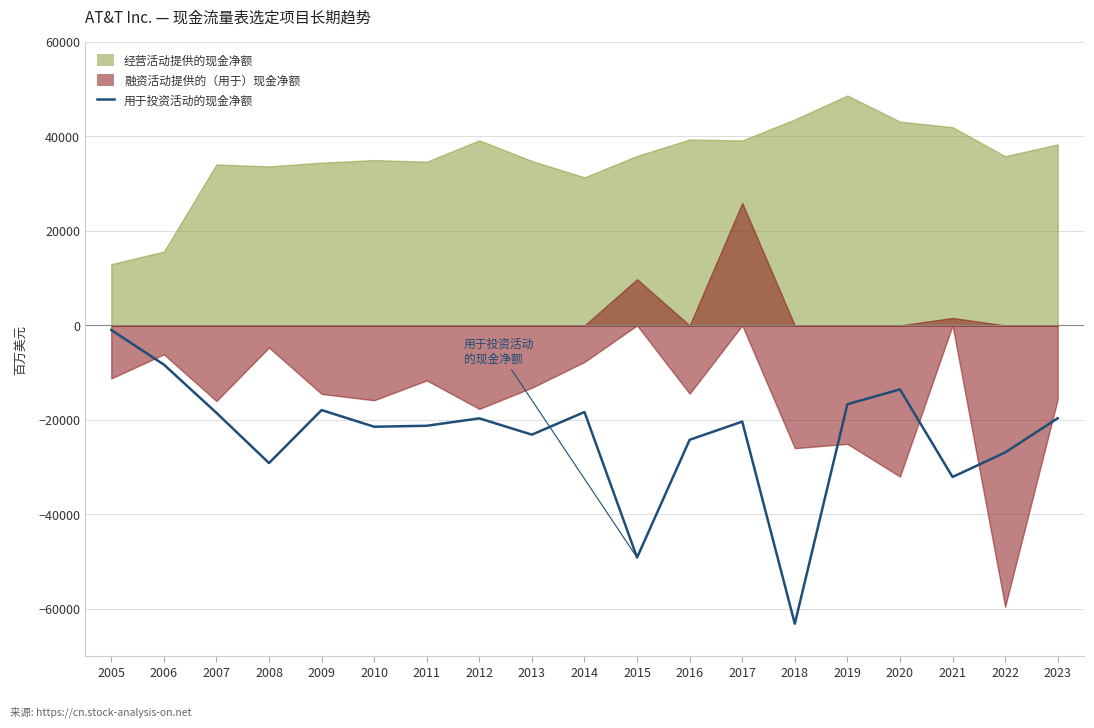

True or false: the data has more than 2 interior local peaks.

True